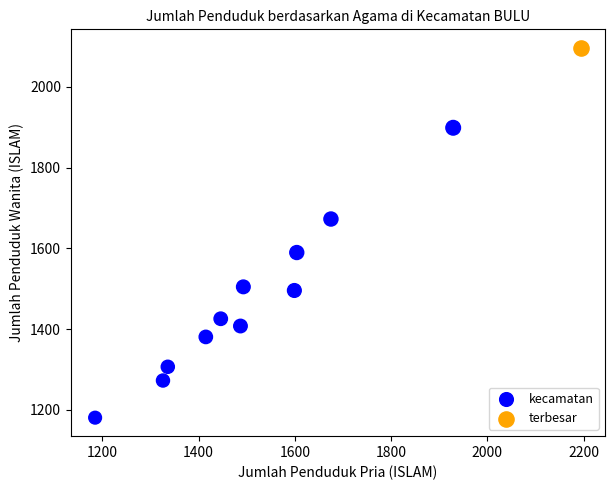

What are all the series names shown in the legend?

kecamatan, terbesar